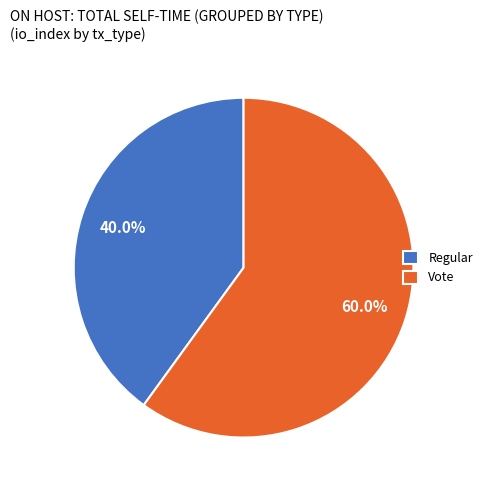

Which slice is the largest?

Vote